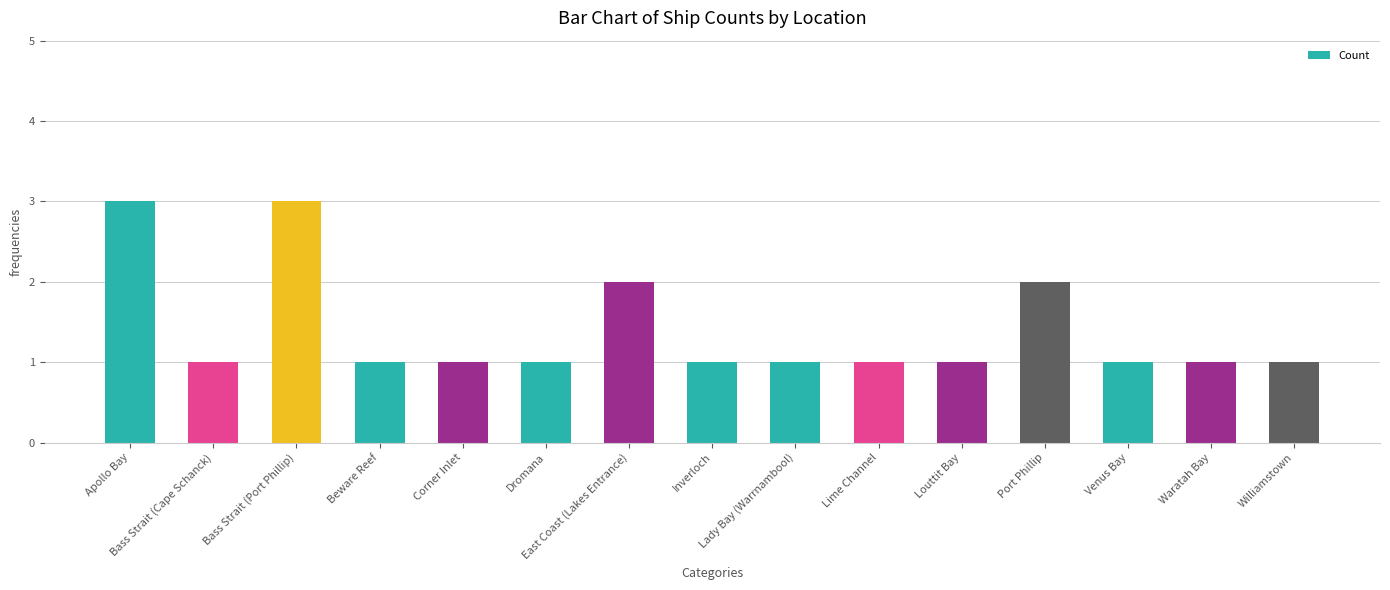

What is the smallest value displayed?

1